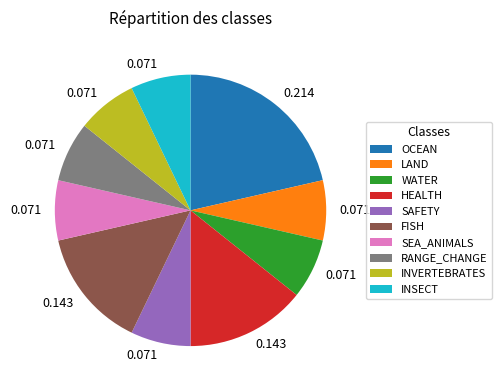

Do HEALTH and RANGE_CHANGE together represent more than half of the pie?

No